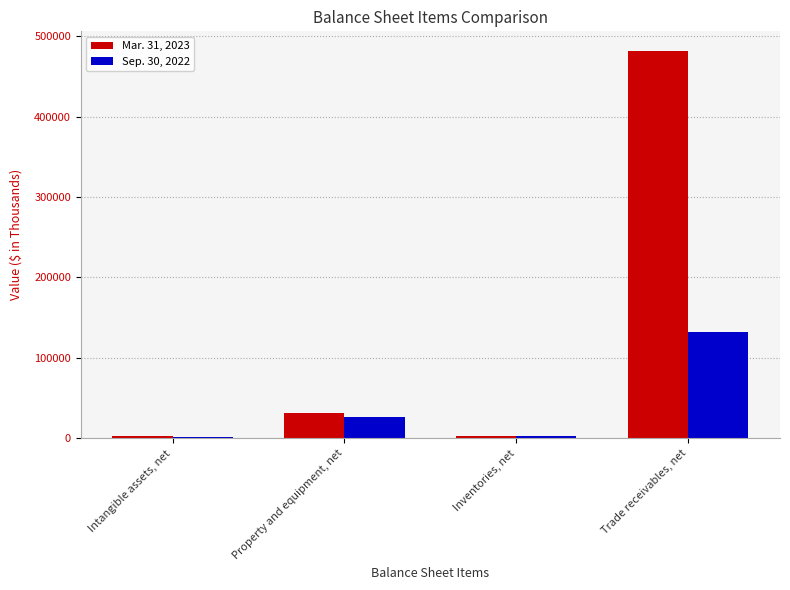

How many categories are shown in the chart?

4